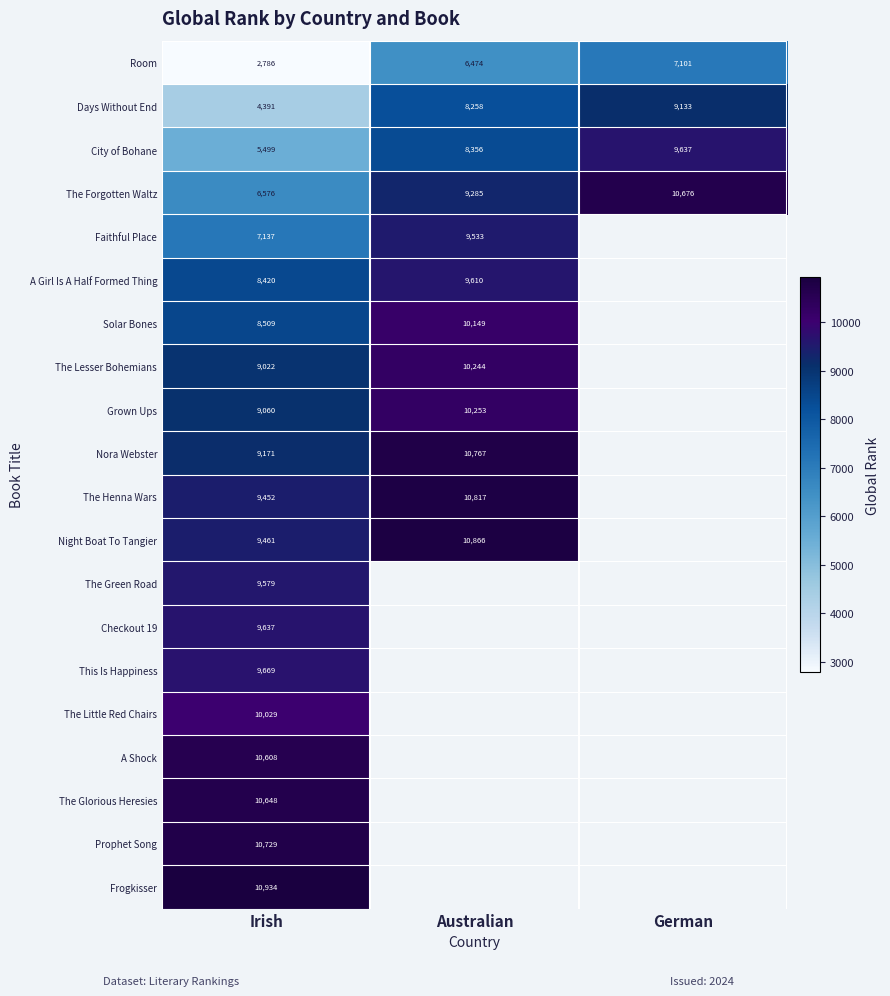

True or false: Night Boat To Tangier has a value of 5073 at Australian.

False